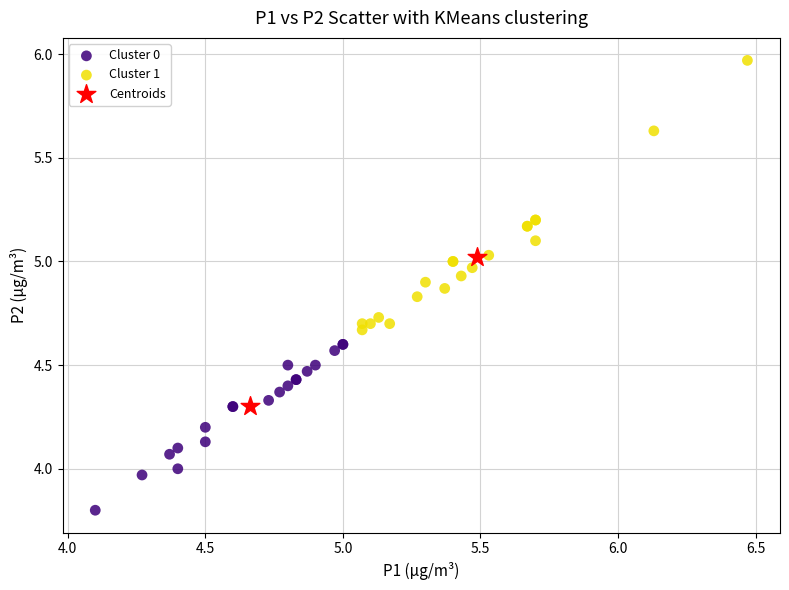

What are all the series names shown in the legend?

Cluster 0, Cluster 1, Centroids